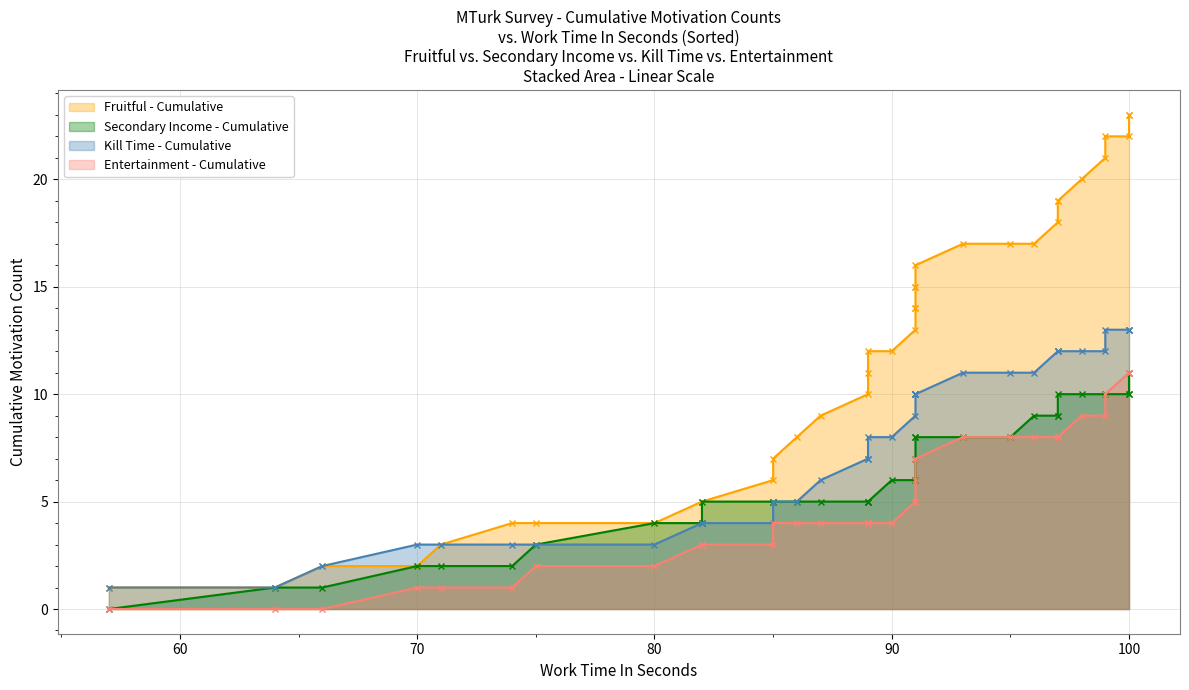

Is it true that Entertainment equals 36 at 22?

False